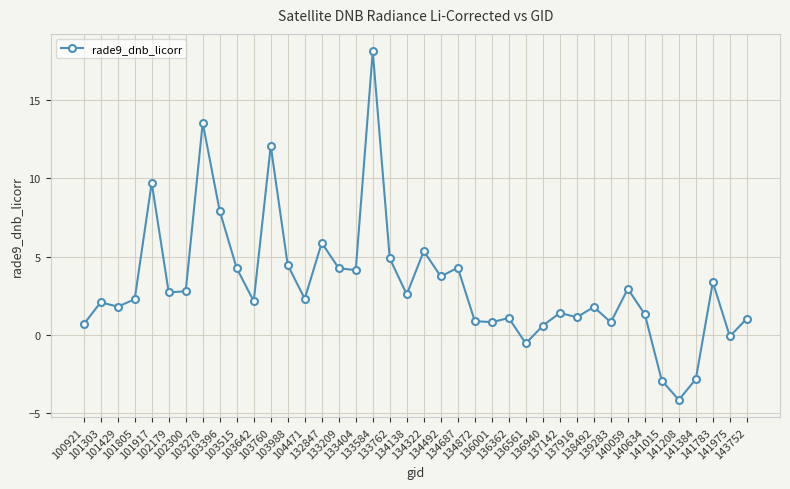

The chart shows a value of 2.3 at 104471. True or false?

True